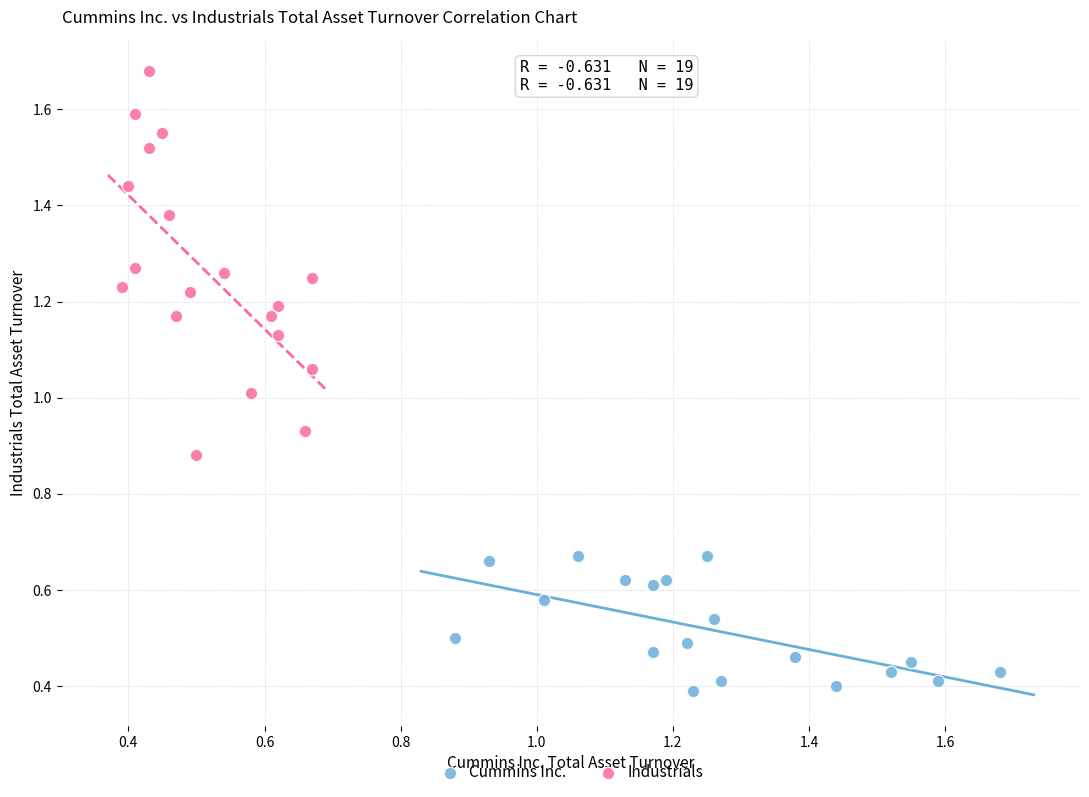

Which series reaches the minimum Y coordinate?

Cummins Inc.